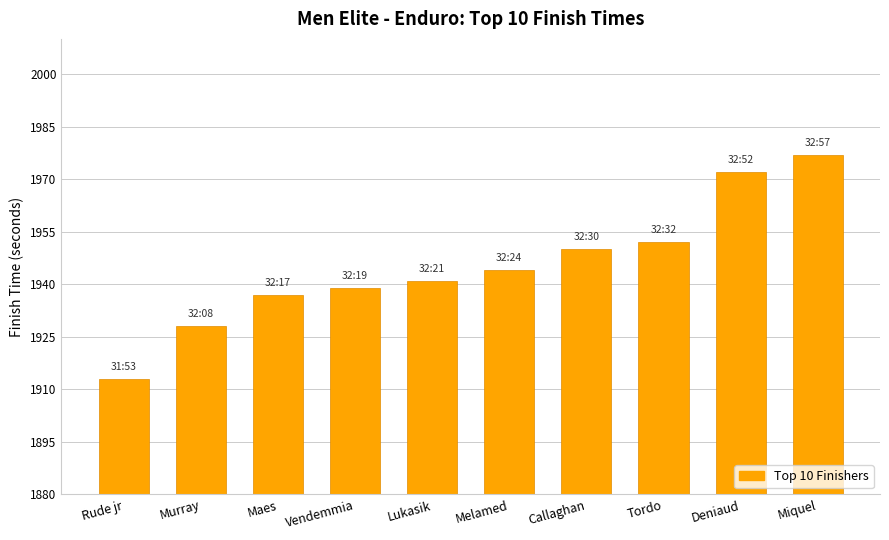

What is the sum of the values at Deniaud and Murray?

3900